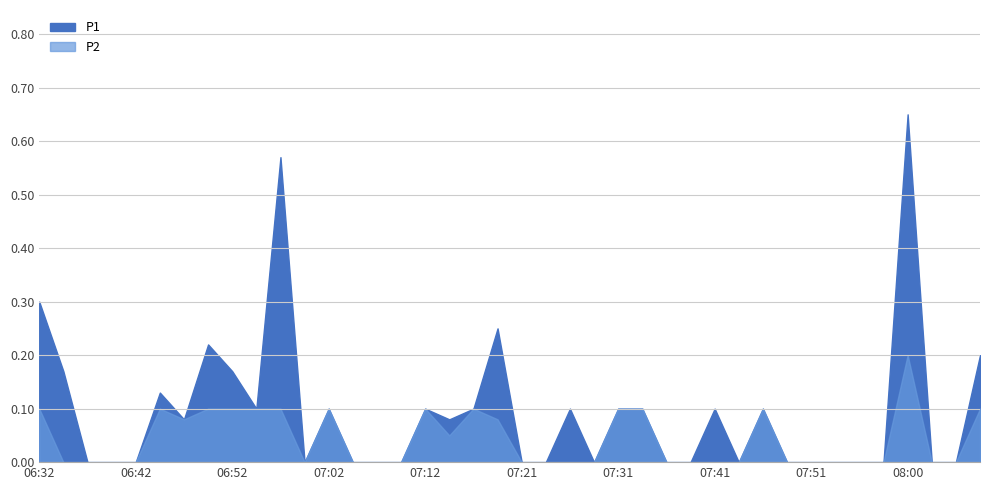

Rank the categories by P1 value from lowest to highest.

06:37, 06:40, 06:42, 07:00, 07:04, 07:07, 07:09, 07:21, 07:24, 07:29, 07:36, 07:38, 07:43, 07:48, 07:51, 07:53, 07:56, 07:58, 08:03, 08:05, 06:47, 07:14, 06:55, 07:02, 07:12, 07:17, 07:26, 07:31, 07:34, 07:41, 07:46, 06:45, 06:35, 06:52, 08:08, 06:50, 07:19, 06:32, 06:57, 08:00